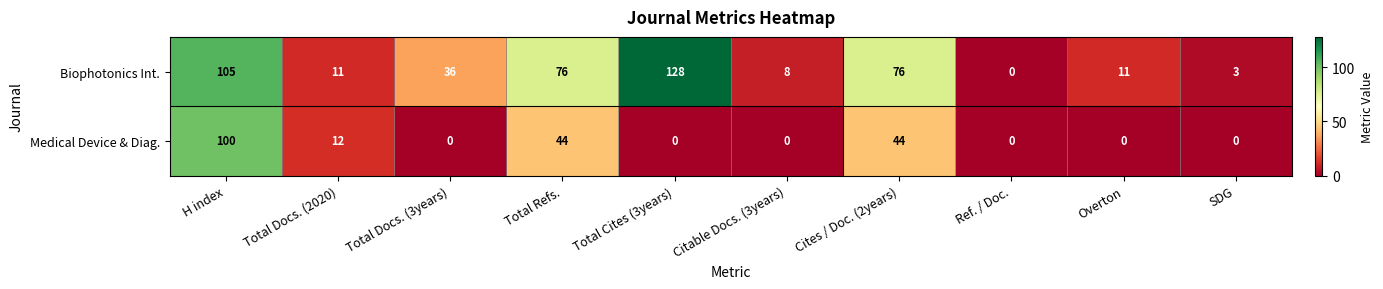

True or false: Medical Device & Diag. has a value of 0 at Ref. / Doc..

True